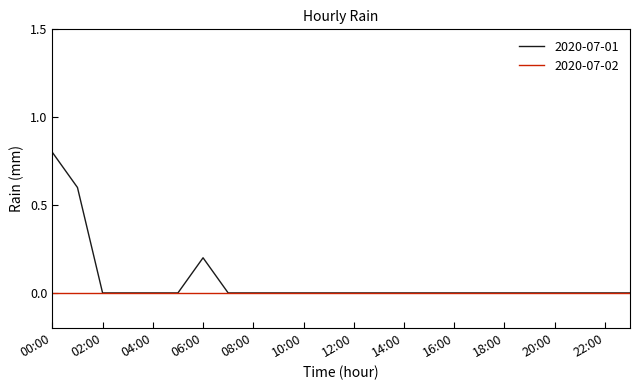

List the series in order of their peak value, highest first.

2020-07-01, 2020-07-02